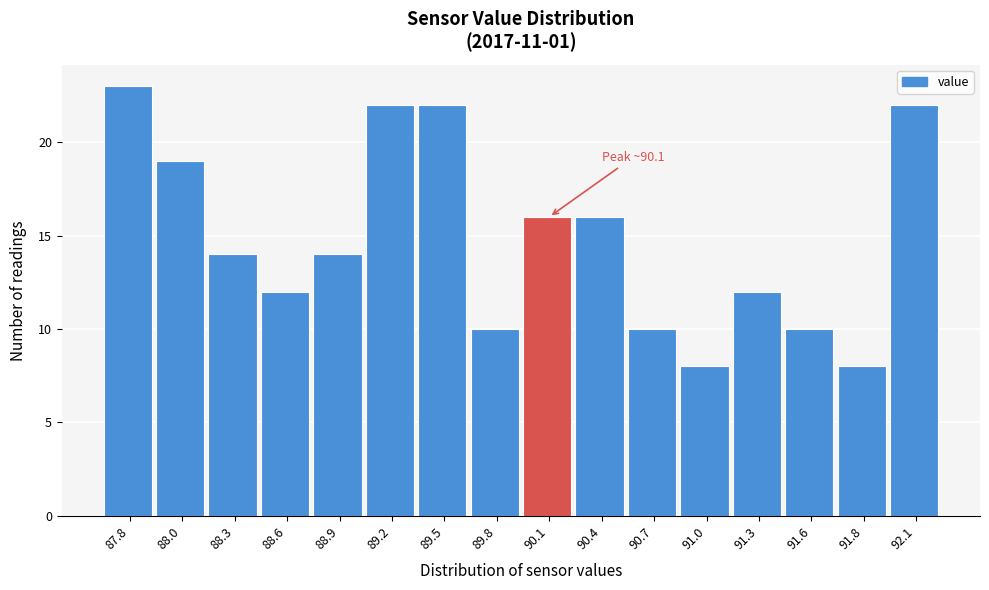

Over which range of the x-axis is the bar tallest?

87.60 to 87.90